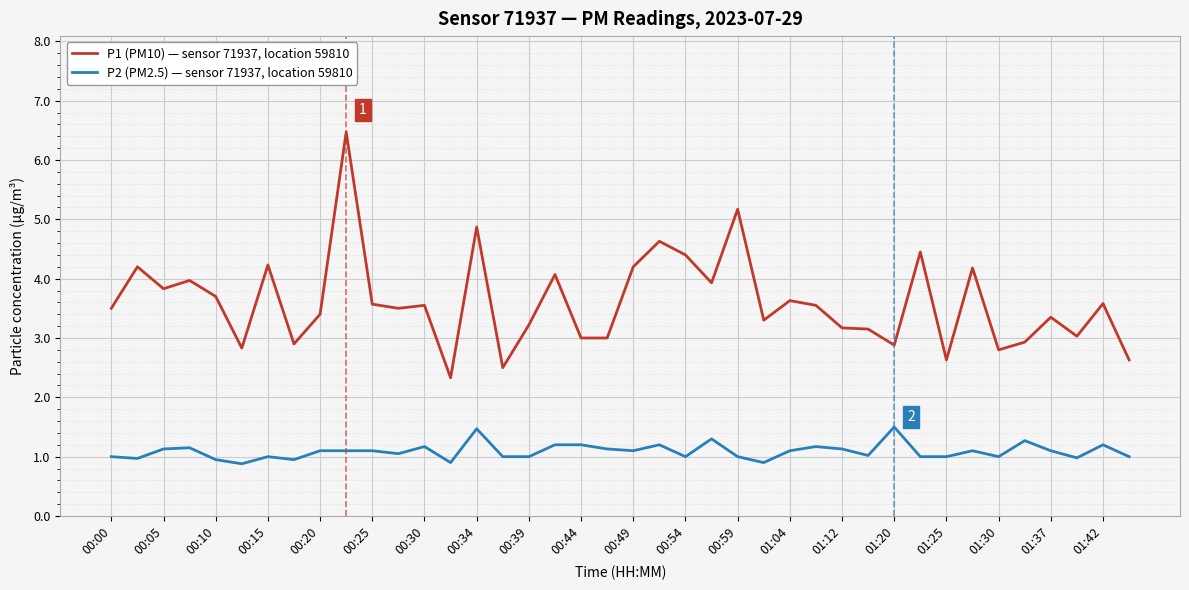

Which series has the largest range (max minus min)?

P1 (PM10) — sensor 71937, location 59810